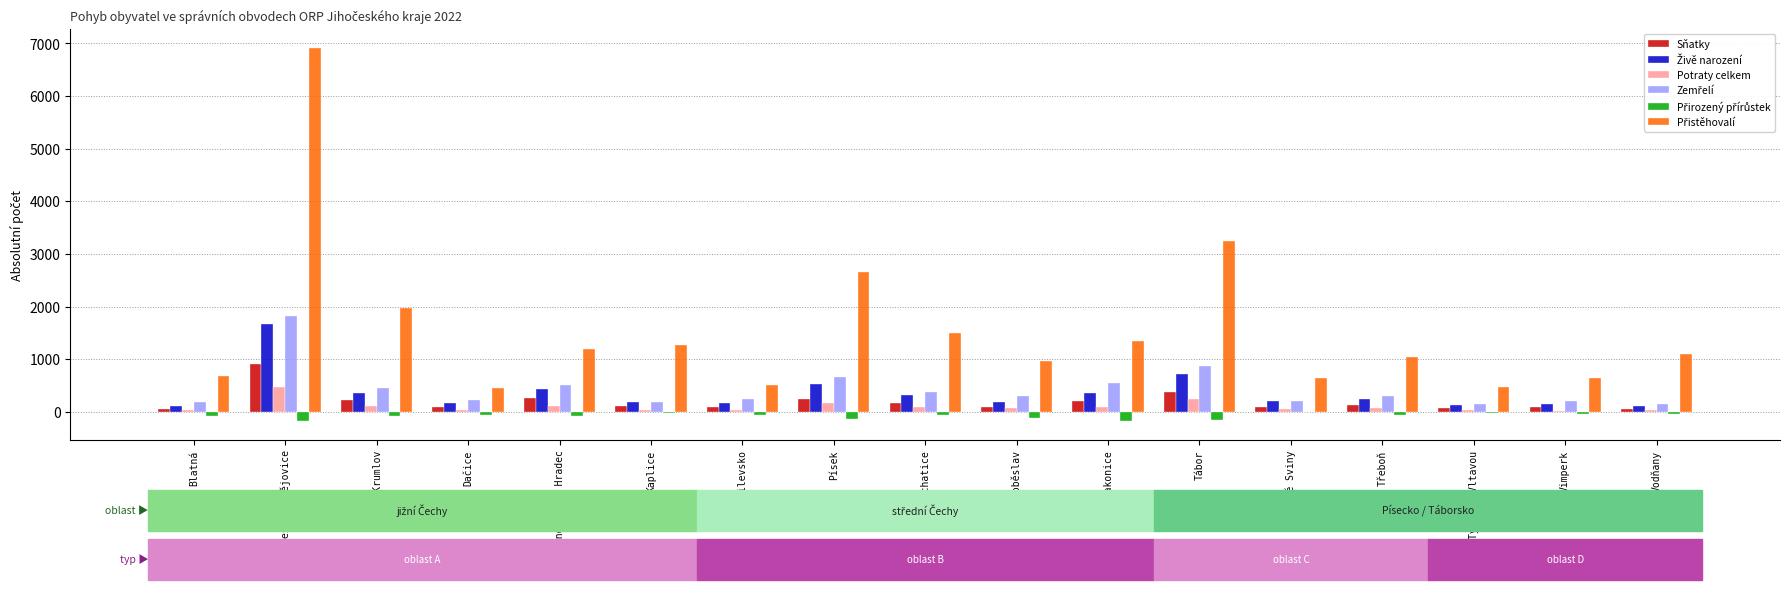

What is the greatest value displayed?

6922